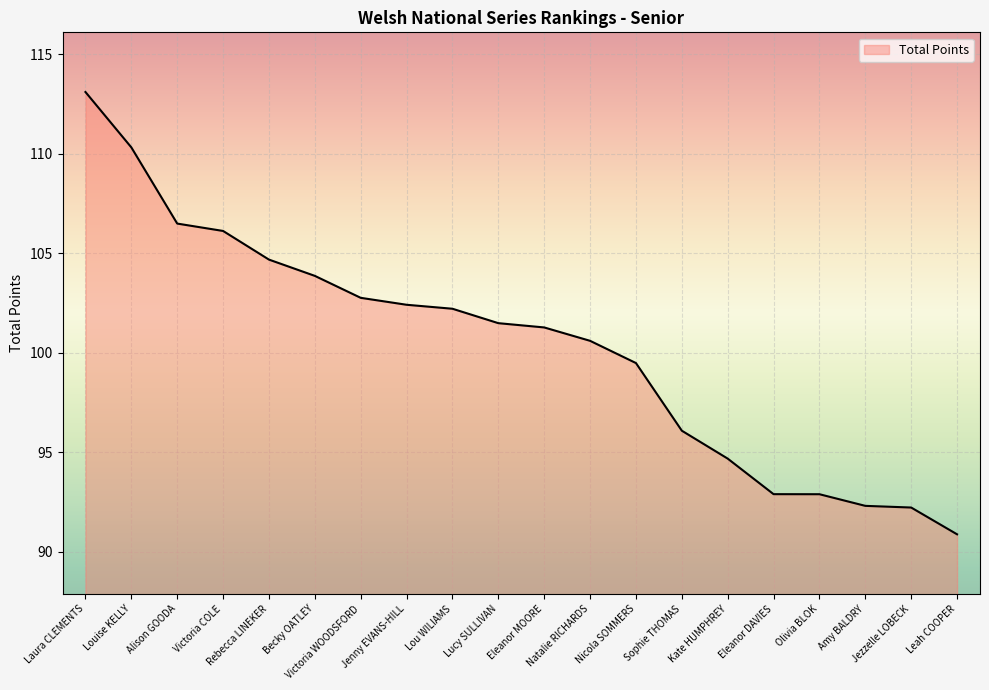

What is the difference between the maximum and minimum values?

22.2